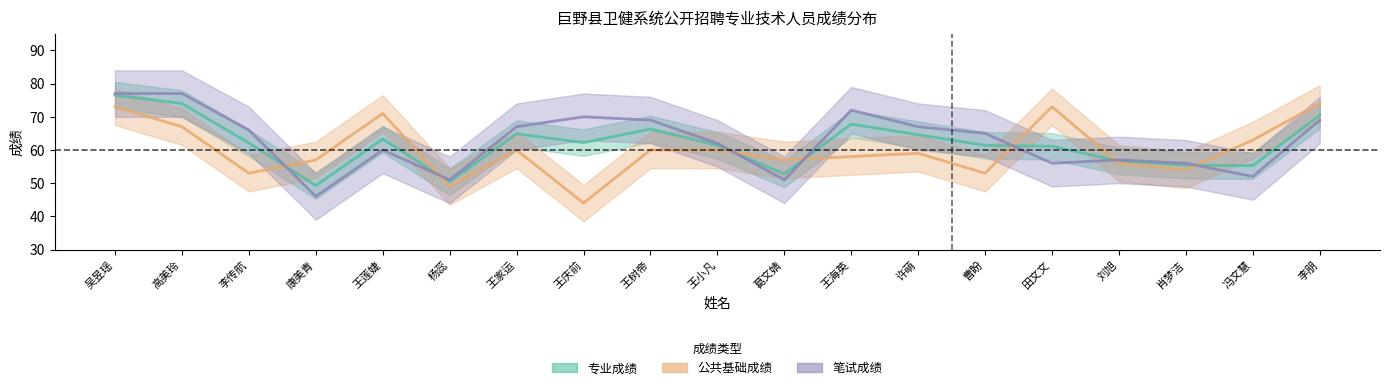

Between 李传航 and 王莲婕, which series saw the biggest shift?

公共基础成绩